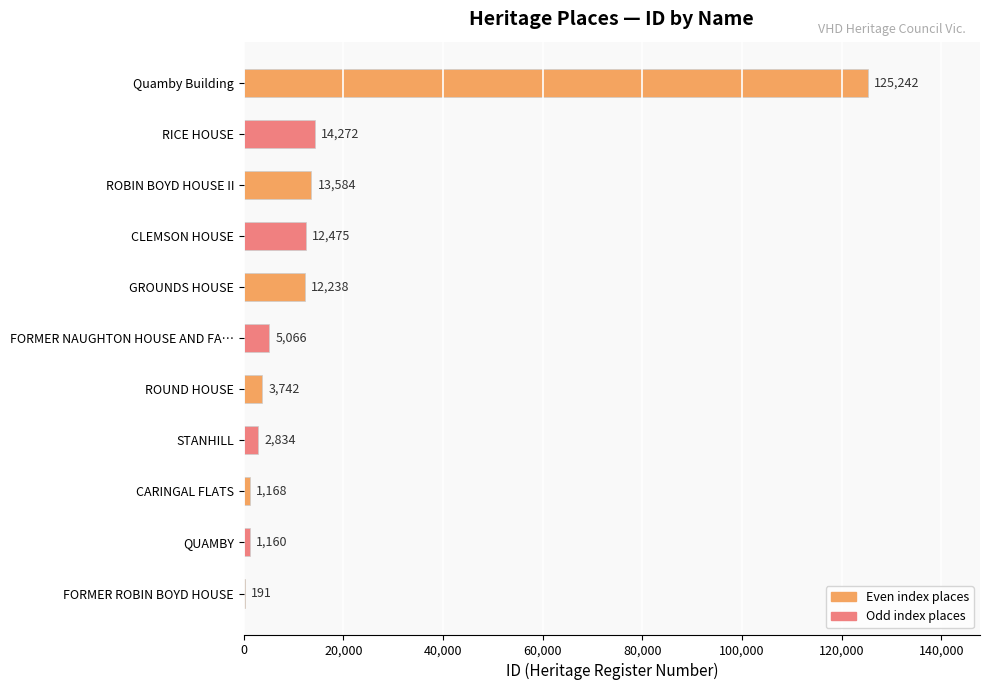

The value at FORMER ROBIN BOYD HOUSE is 191. True or false?

True